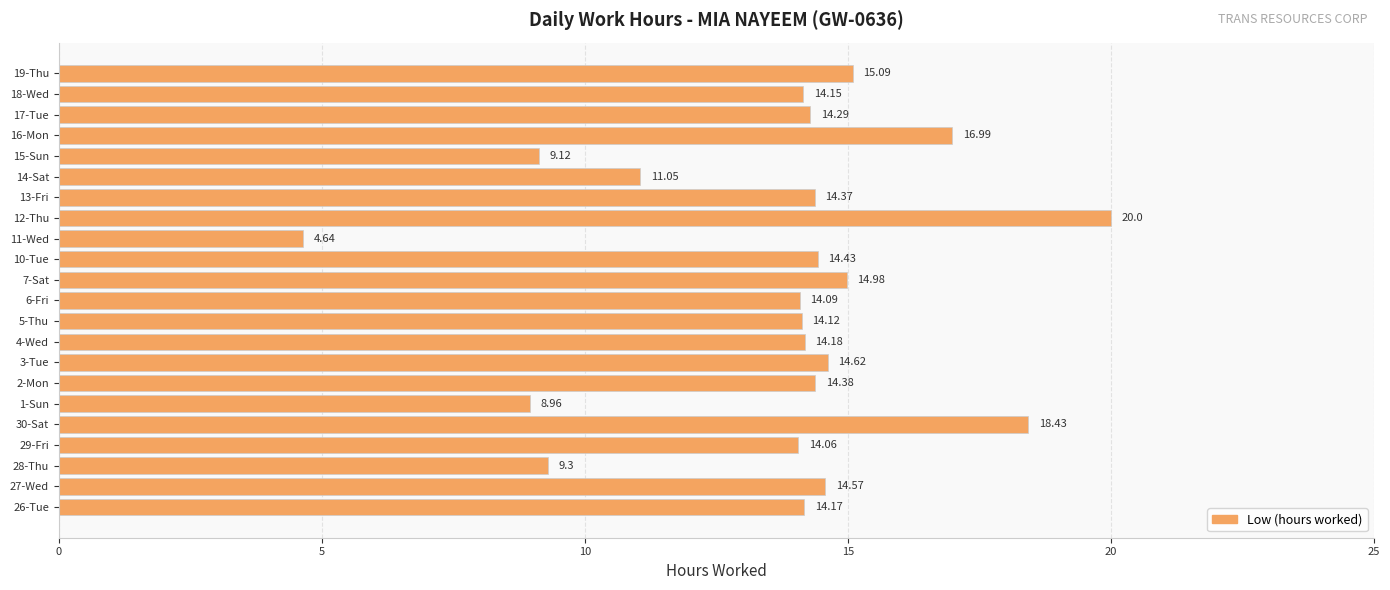

What is the difference between the maximum and minimum values?

15.4